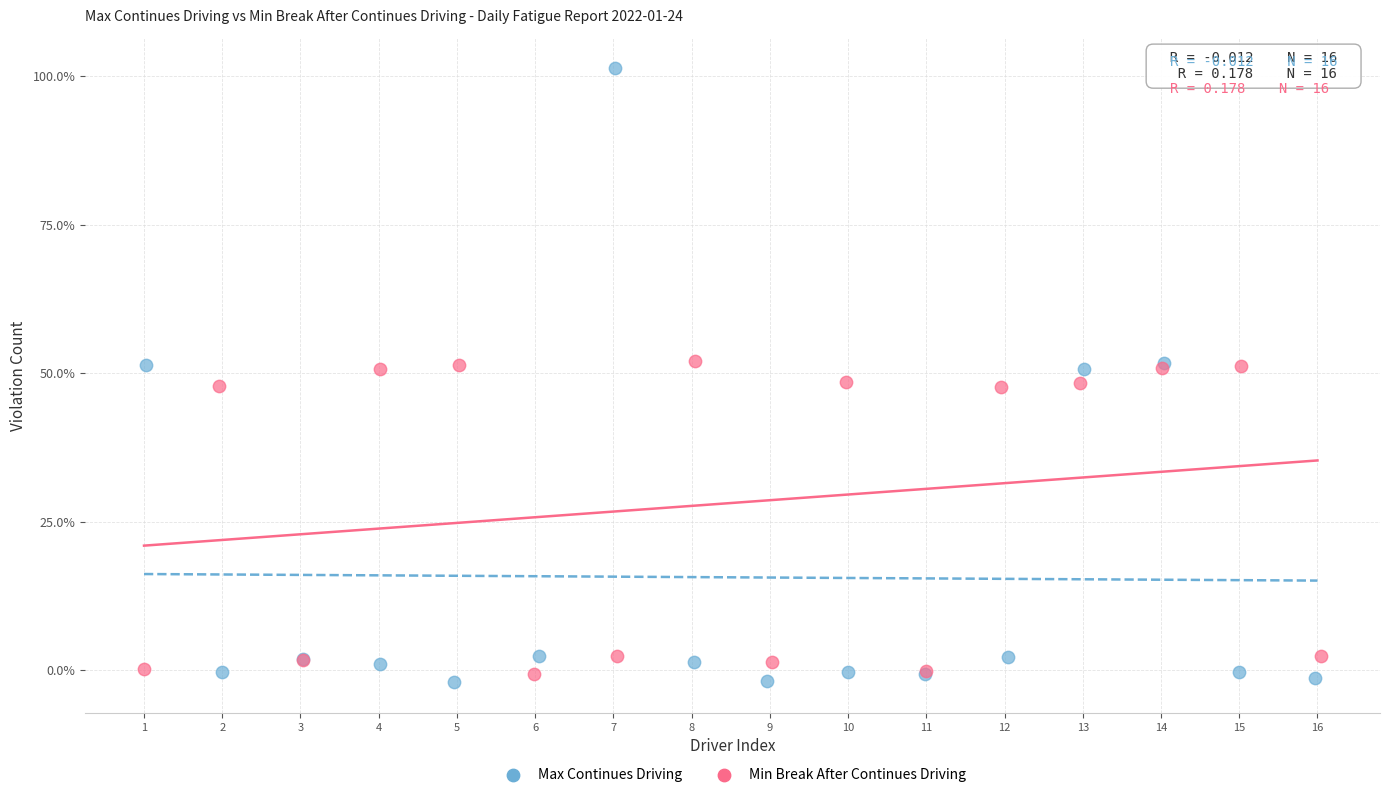

Which series has the widest spread of Y values?

Max Continues Driving